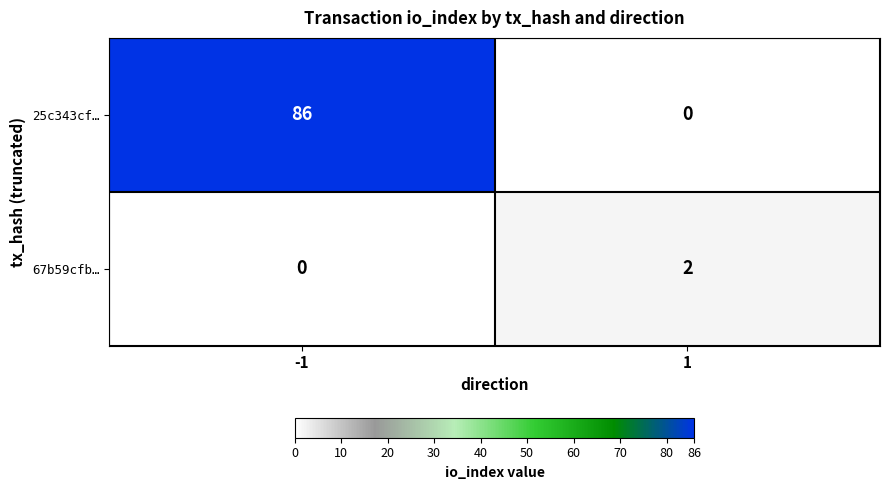

Reading left to right, extract all data points from this chart.

25c343cf…: 86	0
67b59cfb…: 0	2